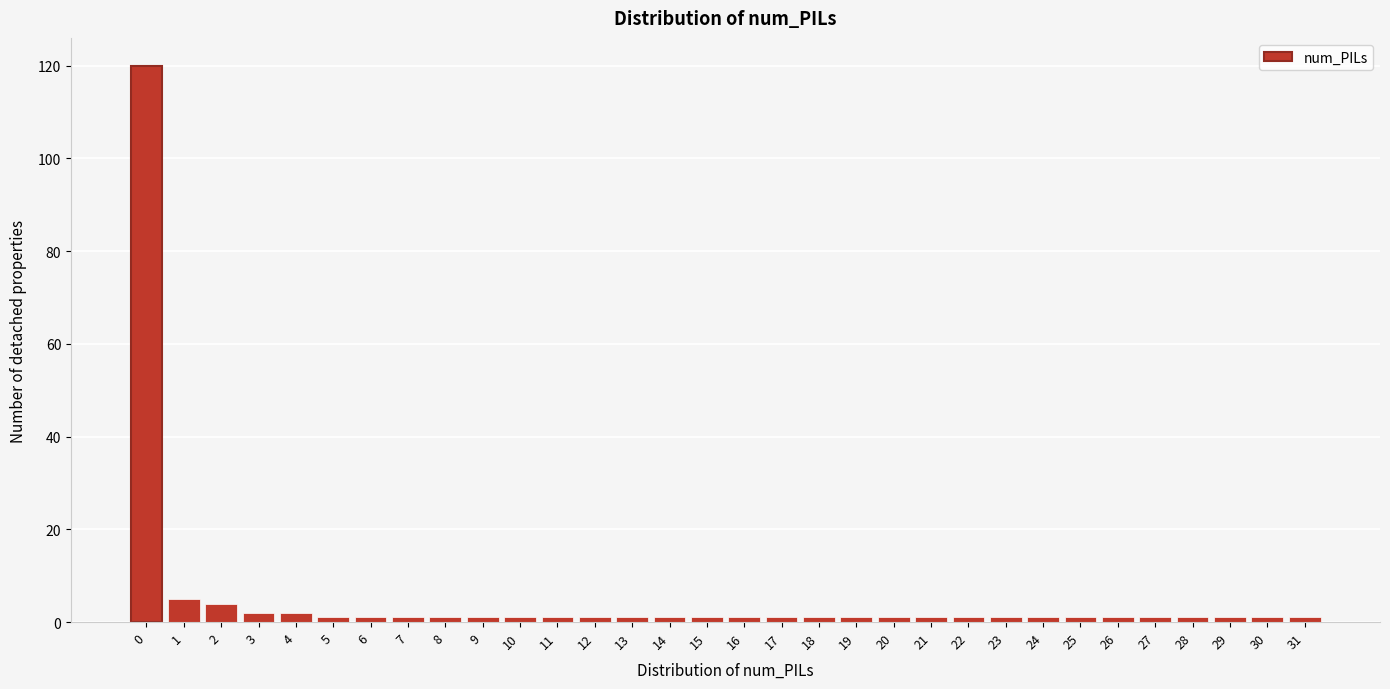

What is the greatest value displayed?

120